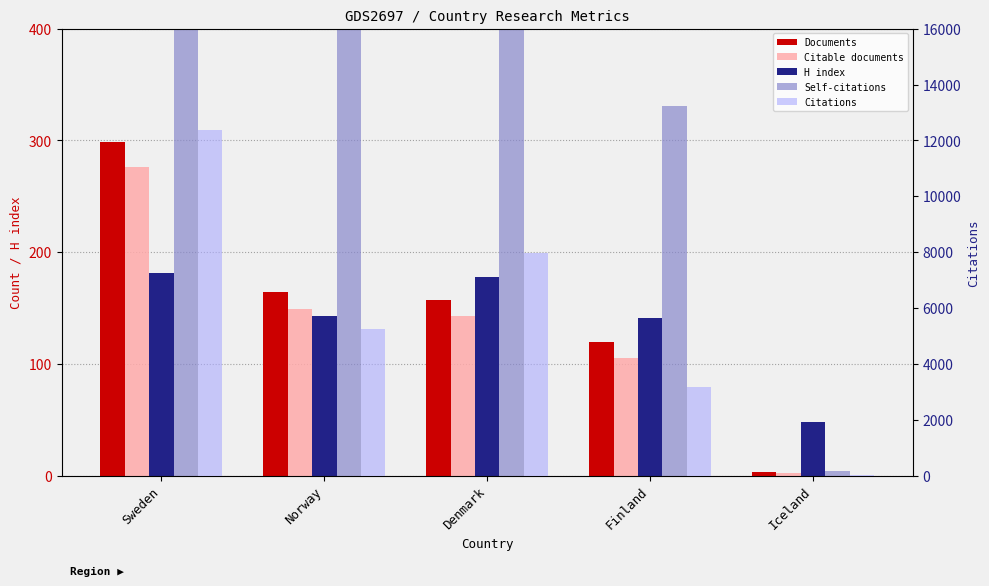

The H index series shows 141 at Finland. True or false?

True